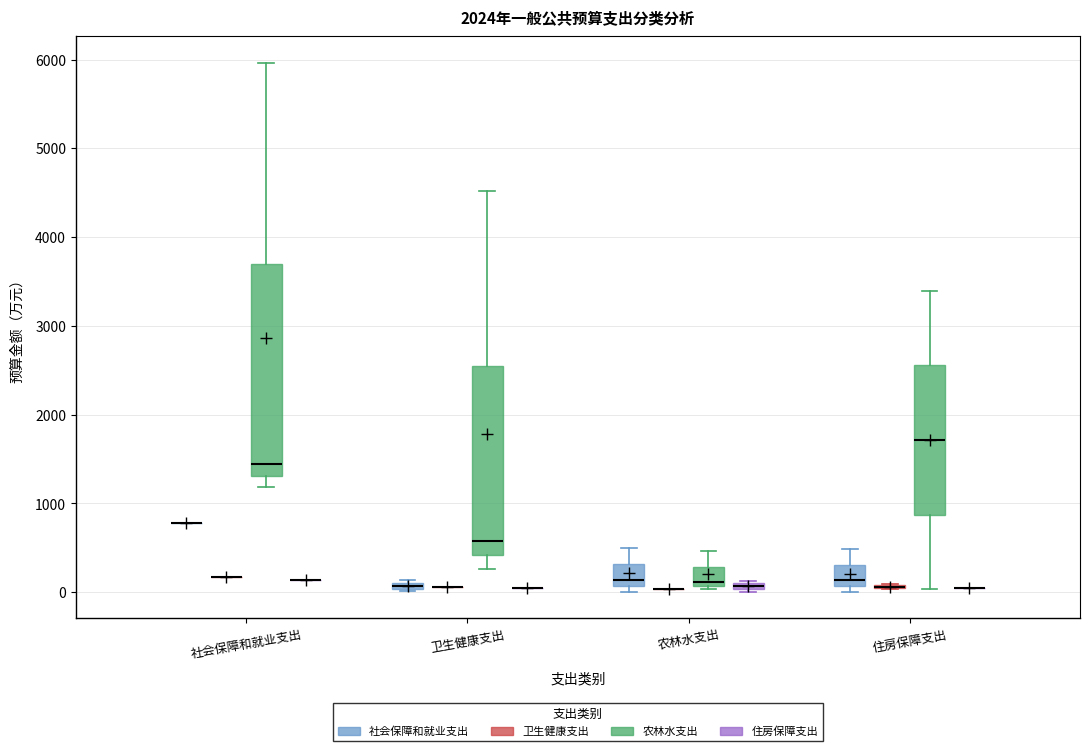

Comparing the boxes themselves (not the whiskers), which one is the tallest?

社会保障和就业支出 (农林水支出)